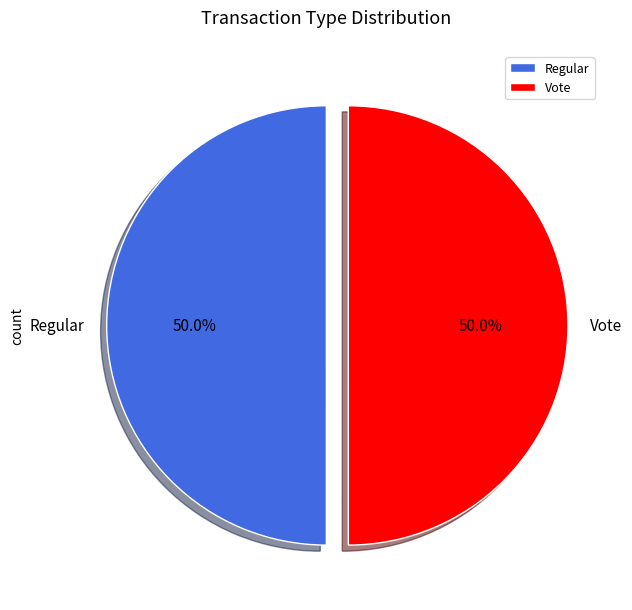

What is the ratio of the value at Vote to the value at Regular?

1.0